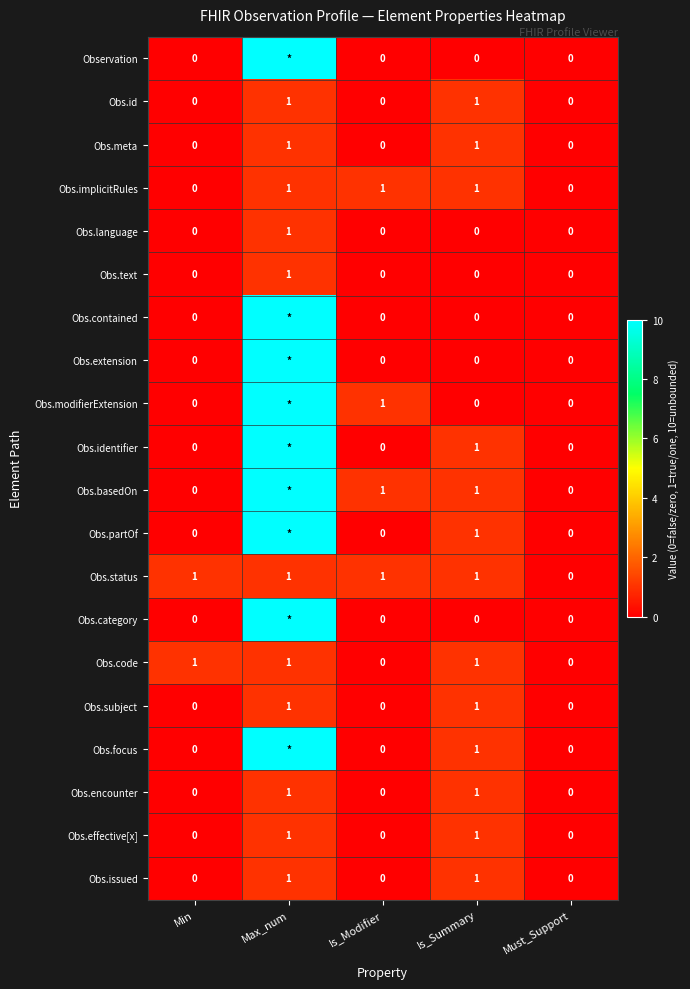

The value of Obs.implicitRules at Max_num is 1. True or false?

True